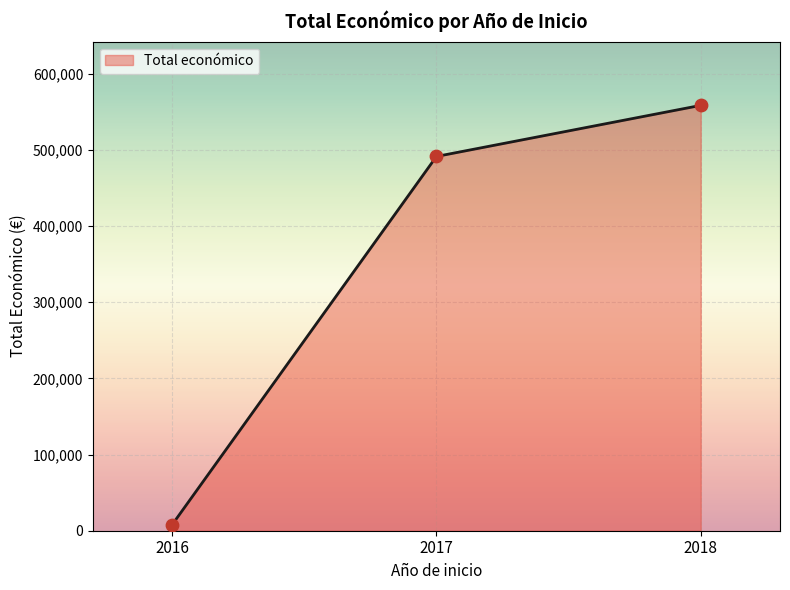

Between 2017 and 2018, which is larger?

2018